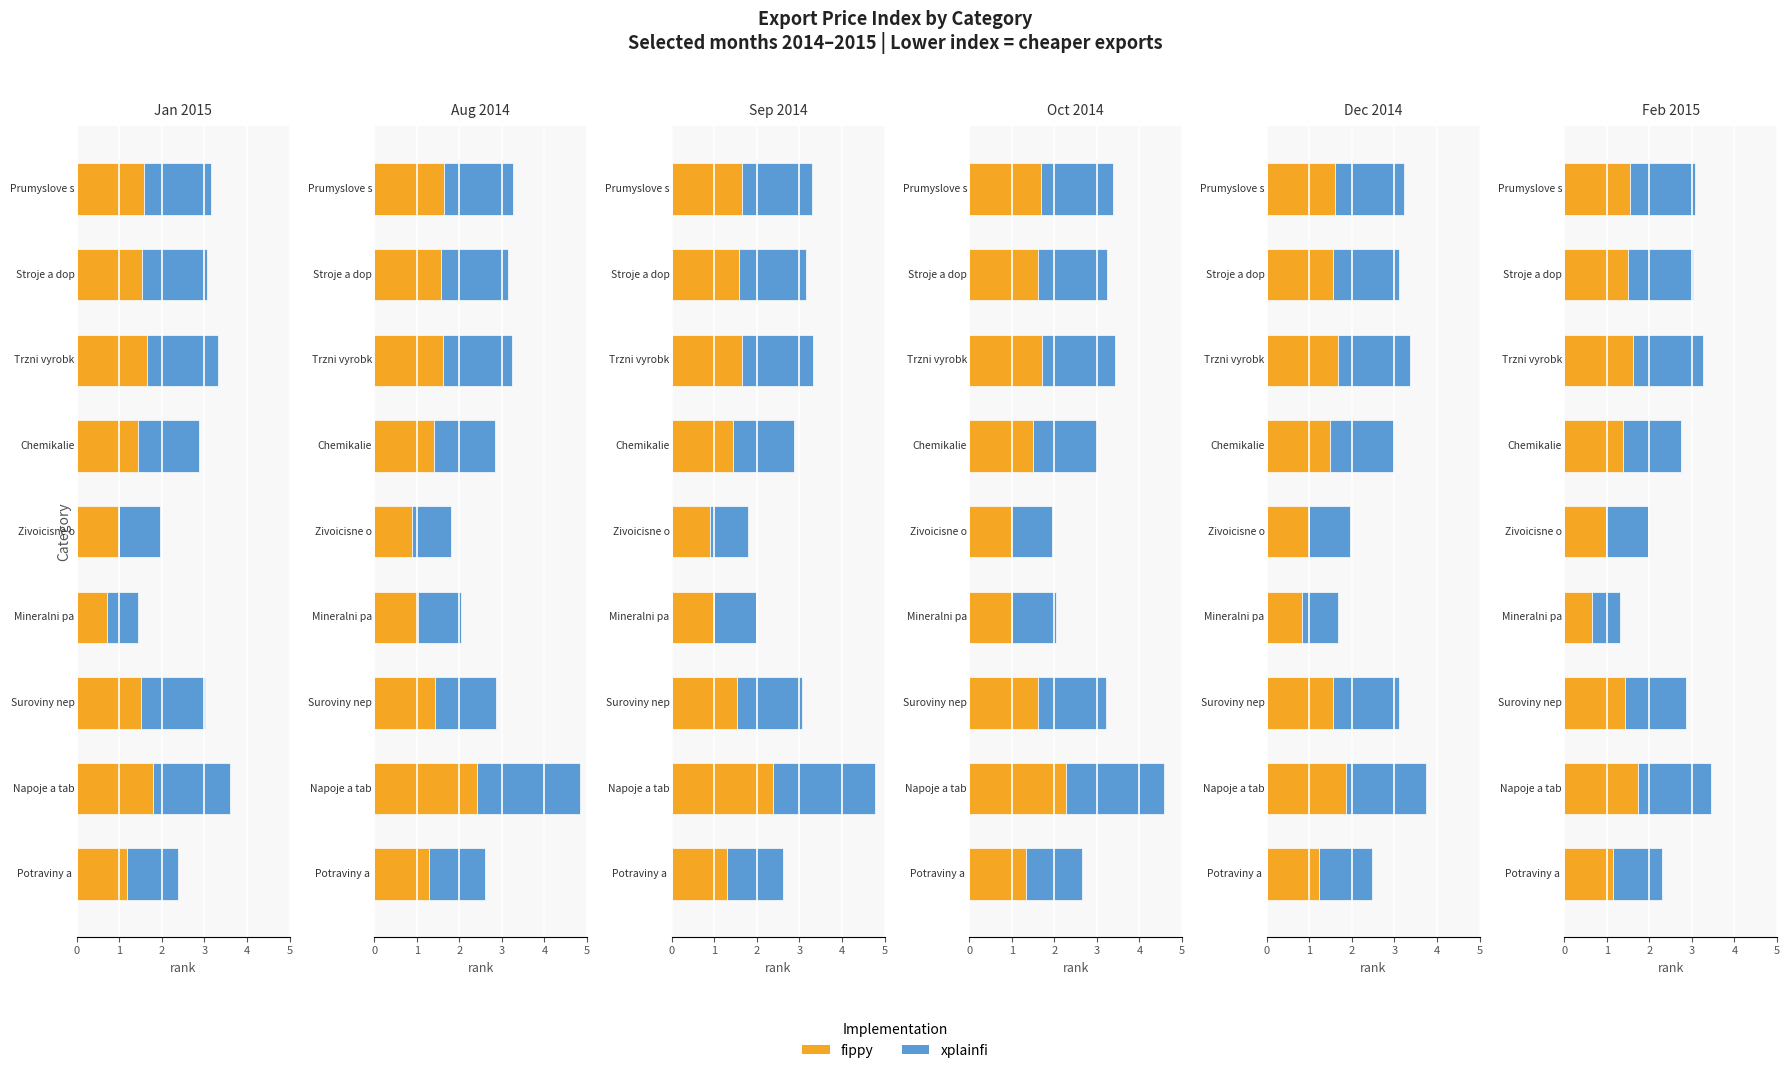

List the labels in order of xplainfi value, smallest first.

3, 4, 0, 5, 2, 7, 8, 6, 1